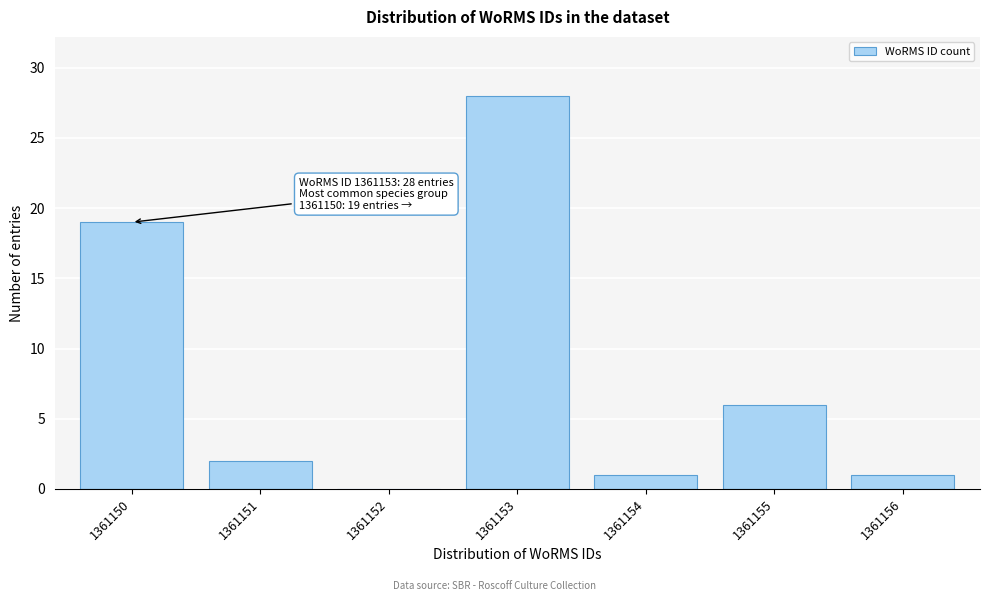

Reading right to left, what are all the values shown in this chart?

1361156=1	1361155=6	1361154=1	1361153=28	1361152=0	1361151=2	1361150=19